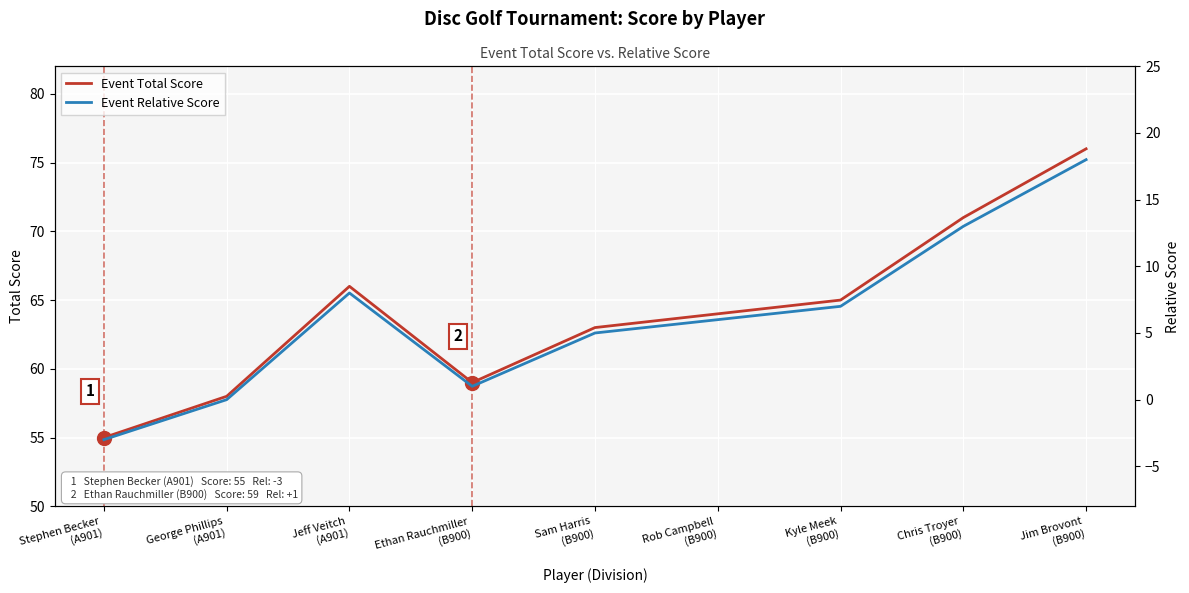

What is the total value across all series at Stephen Becker
(A901)?

52